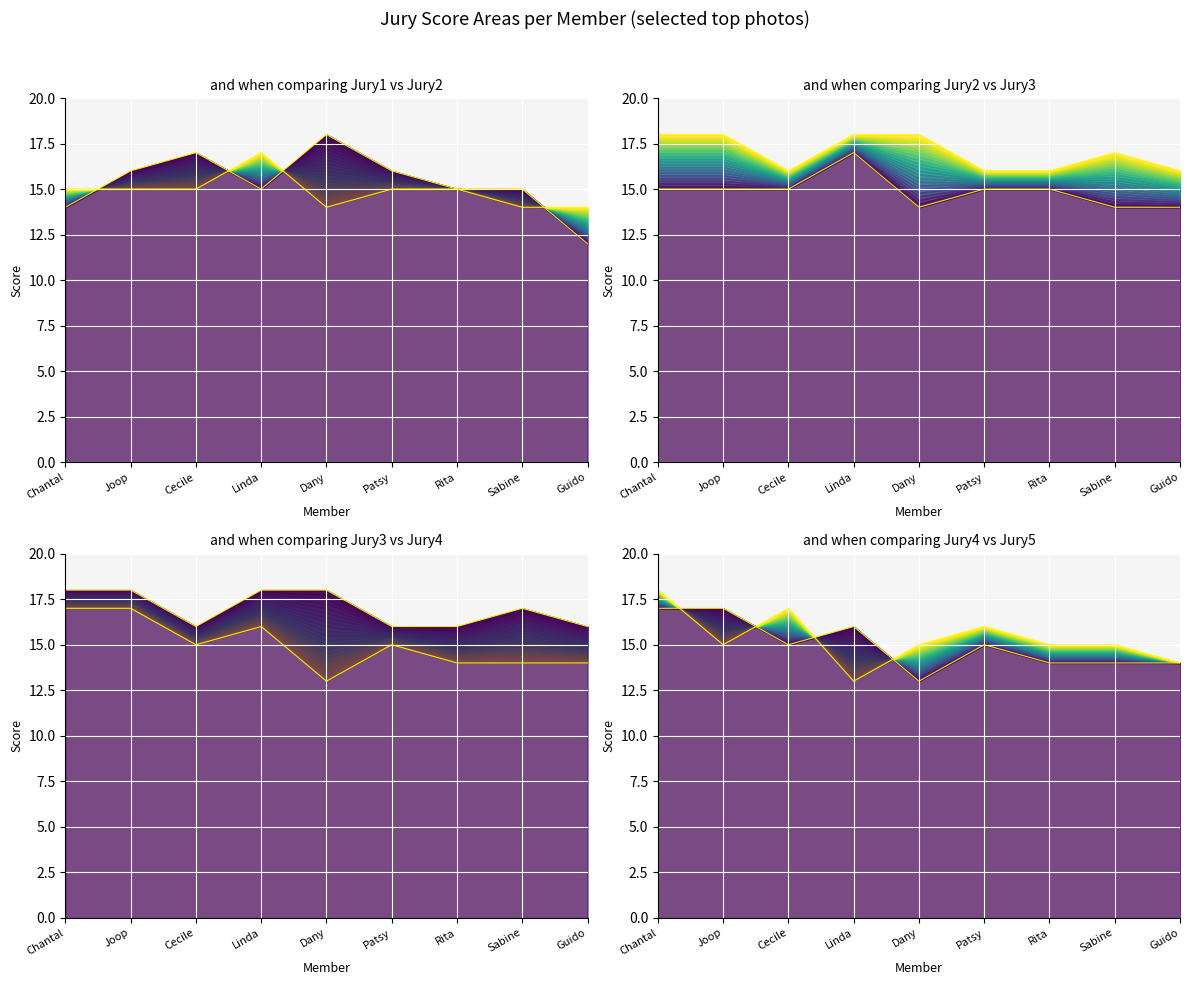

Where is the first local minimum for Jury1?

Linda